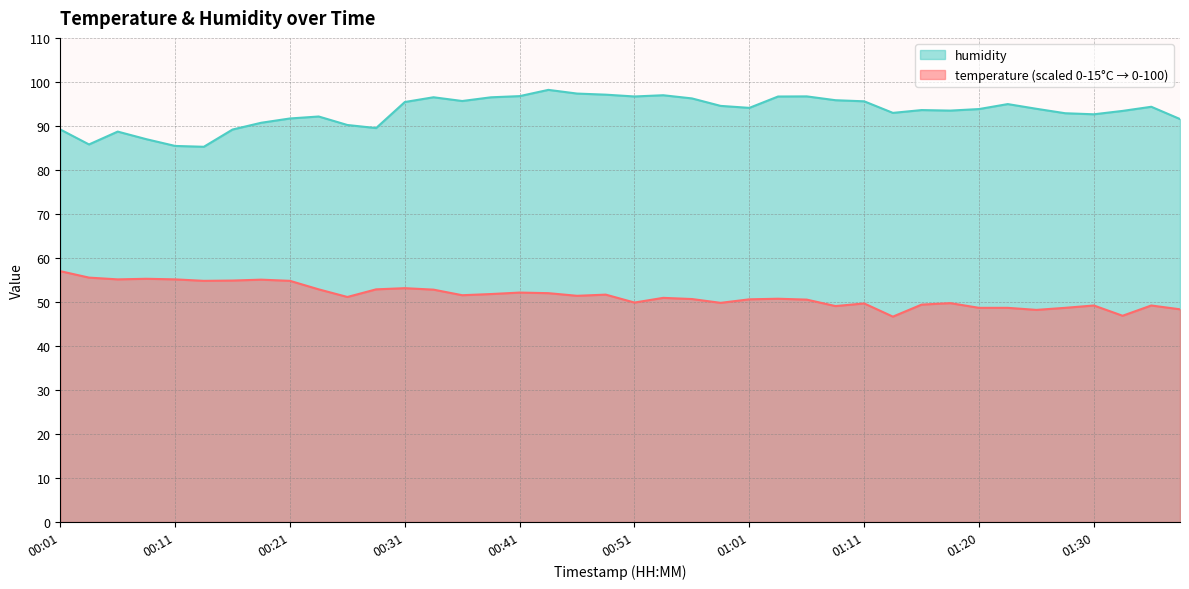

How many interior local peaks does the humidity series have?

9